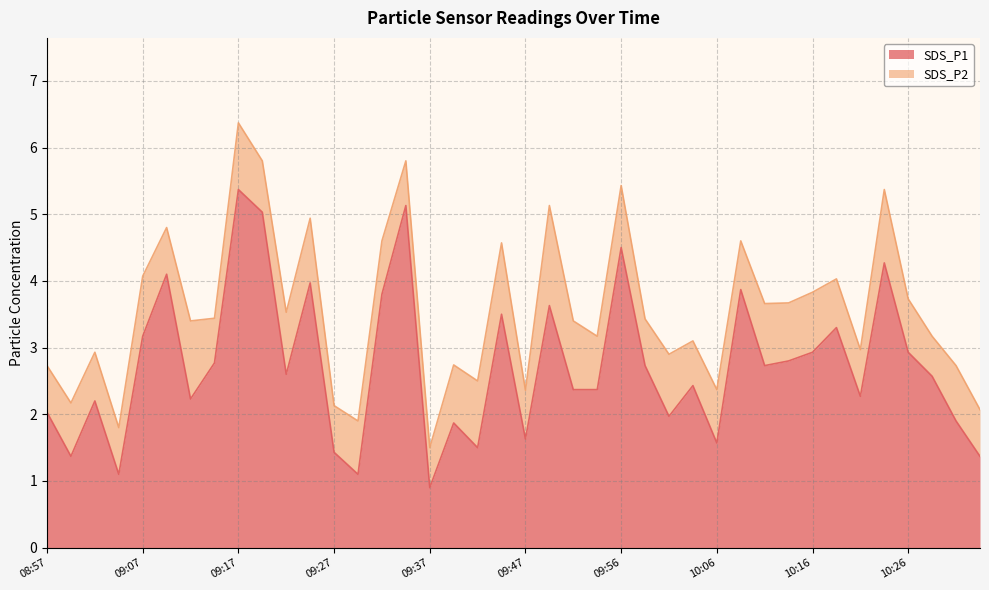

Where is the first local minimum?

08:59